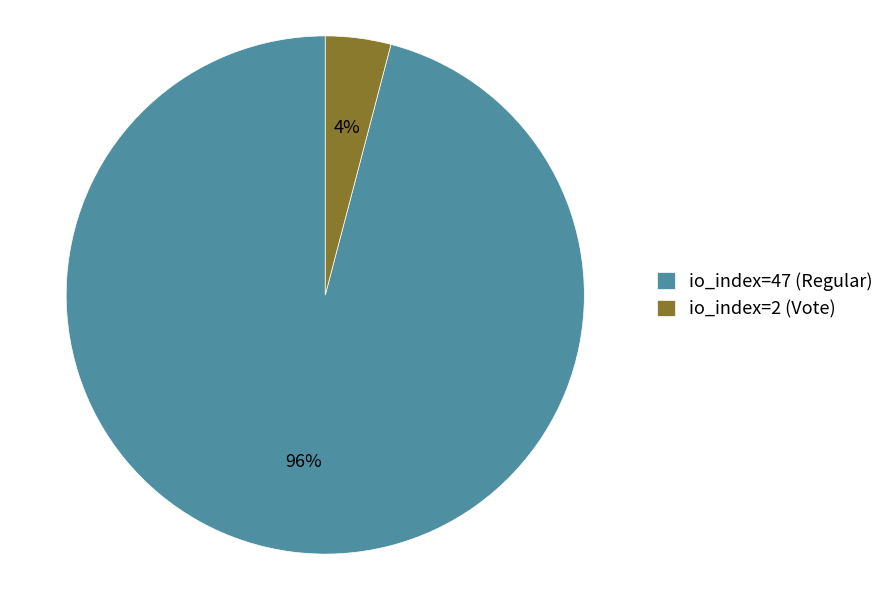

To the nearest percent, what portion does io_index=2 (Vote) represent?

4%